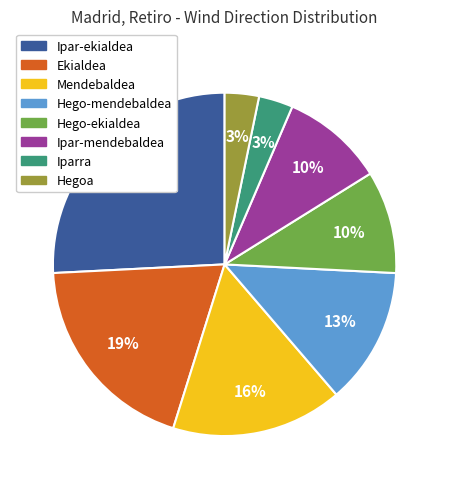

True or false: Mendebaldea accounts for 7% of the total.

False